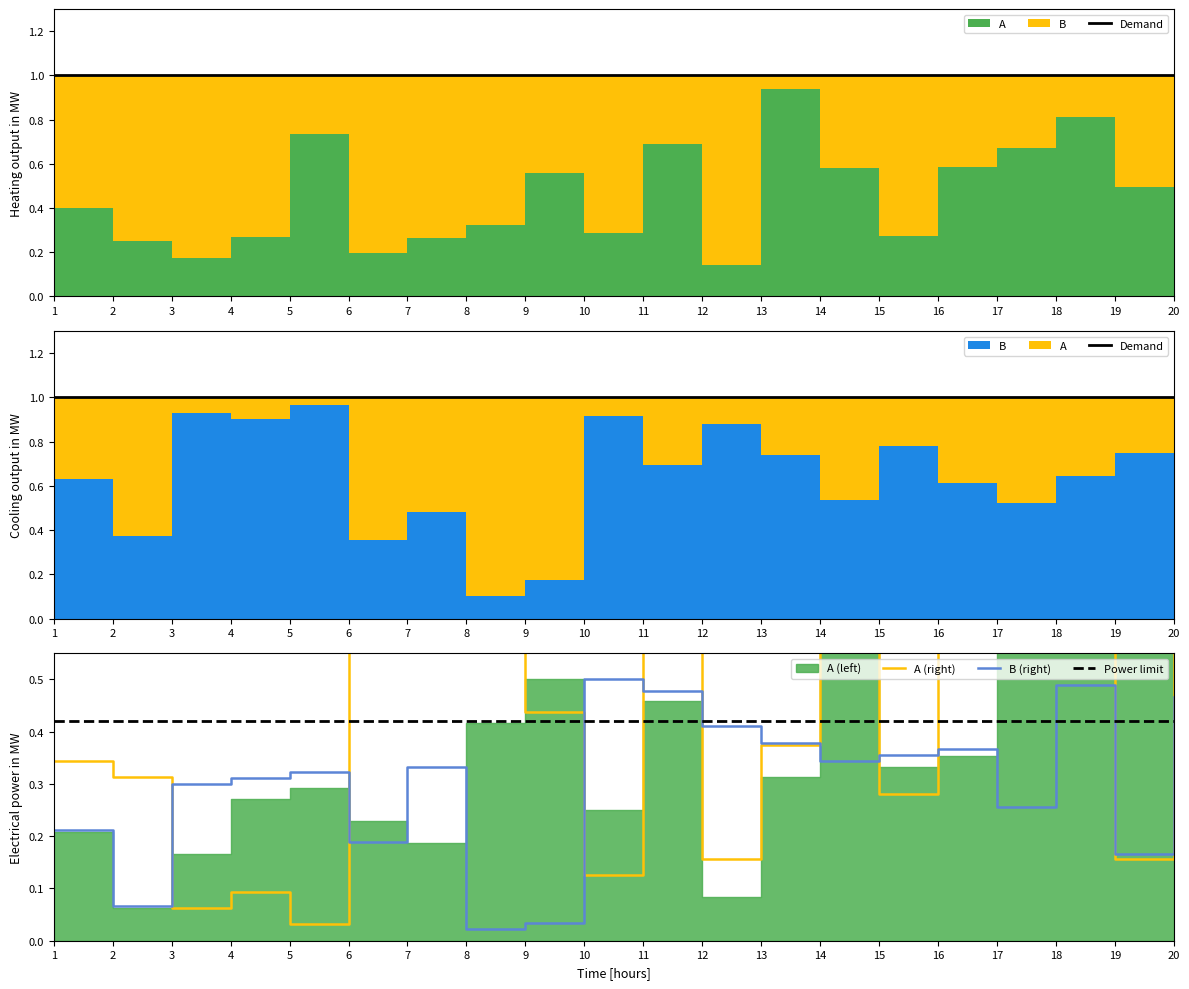

How many series are shown in this chart?

4